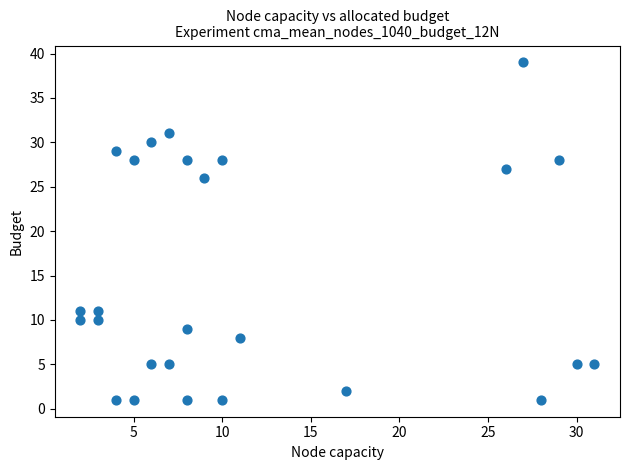

What is the range of X values (max minus min)?

29